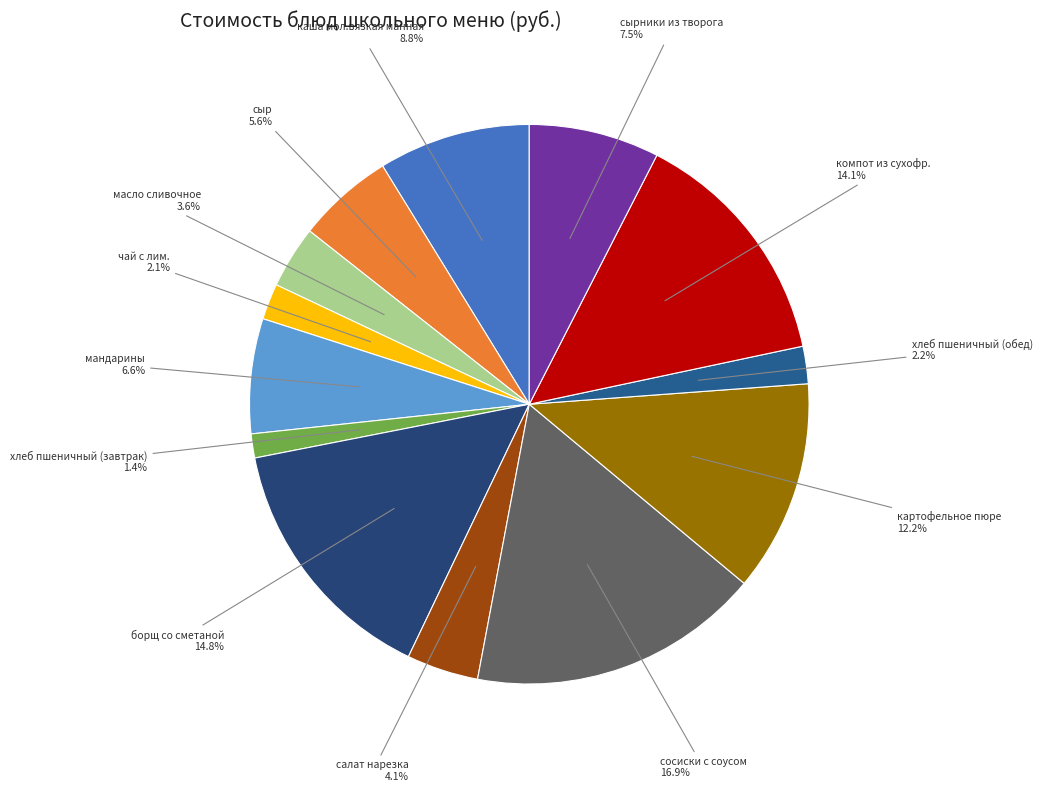

To the nearest percent, what portion does каша мол.вязкая манная represent?

9%